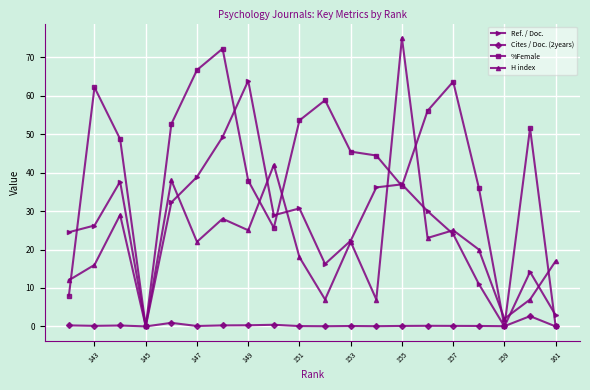

What are all the series names shown in the legend?

Ref. / Doc., Cites / Doc. (2years), %Female, H index